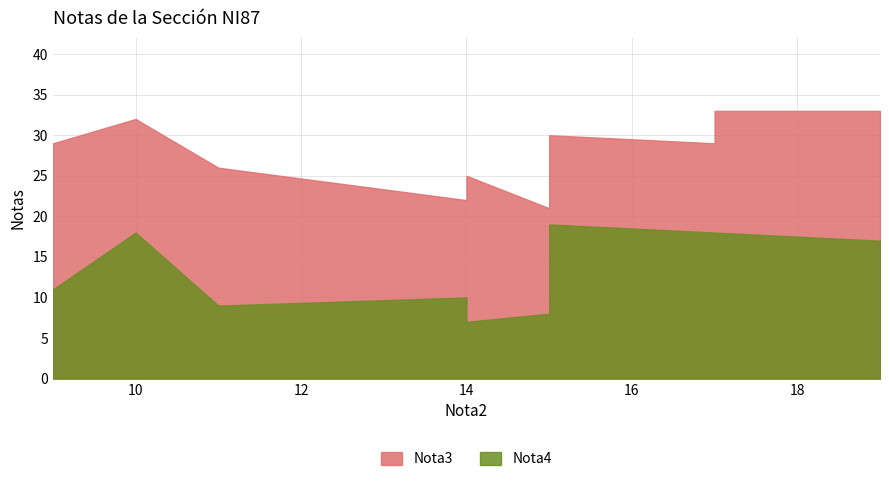

What is the smallest value displayed?

7